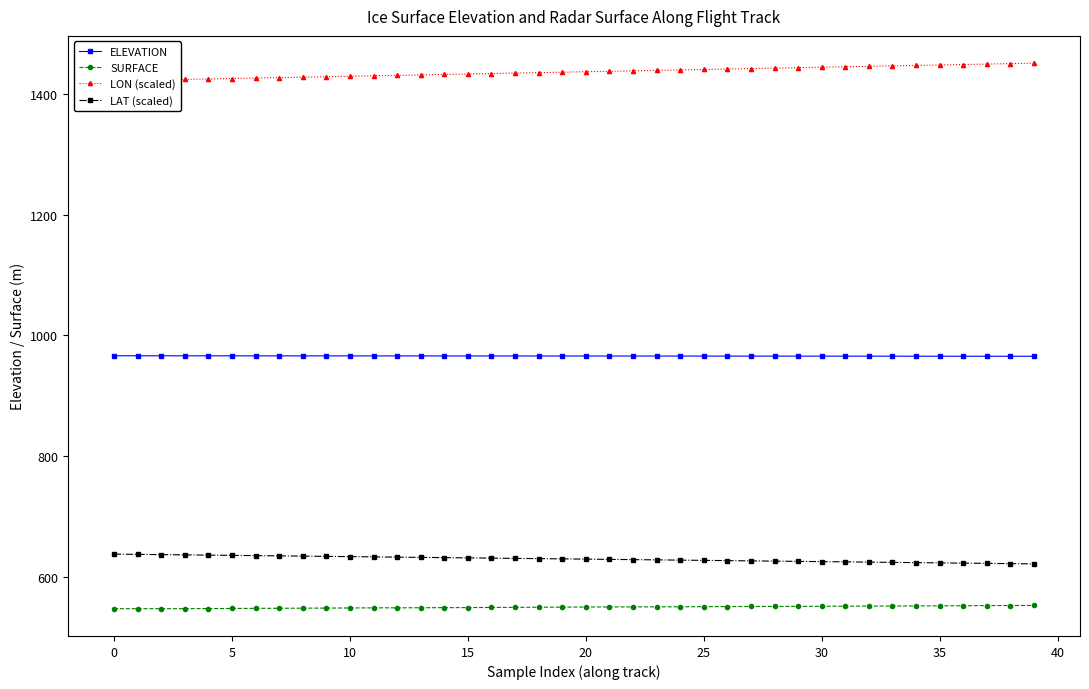

What is the maximum value shown in the chart?

1450.7